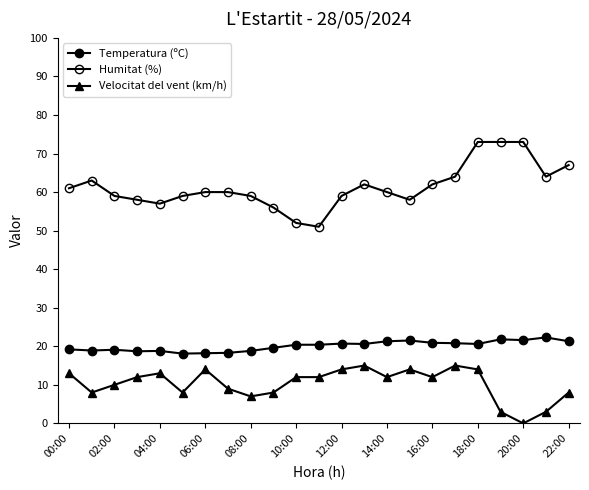

Count the number of categories in the chart.

23